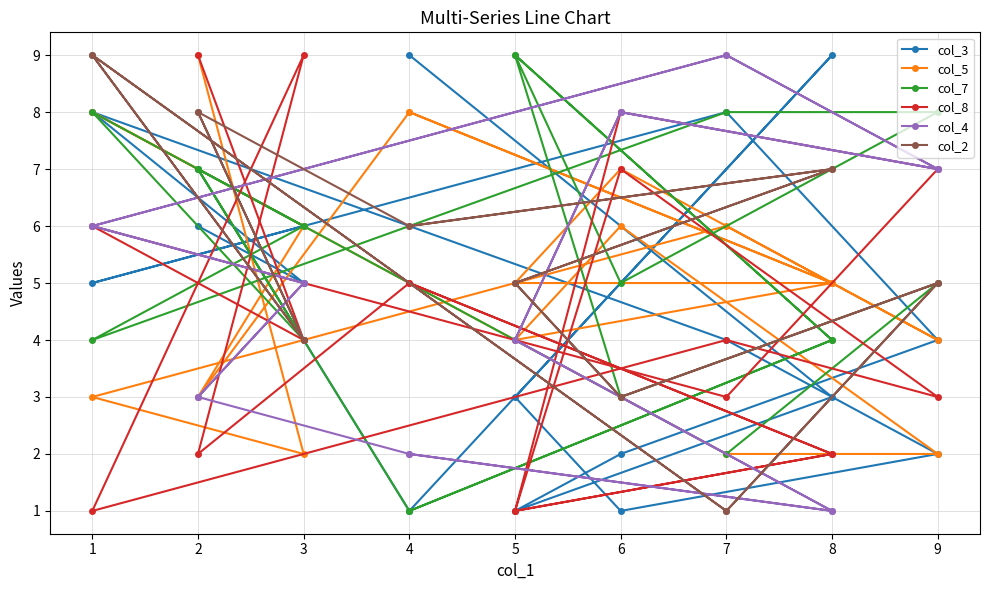

How many values in the col_3 series are below 5?

9